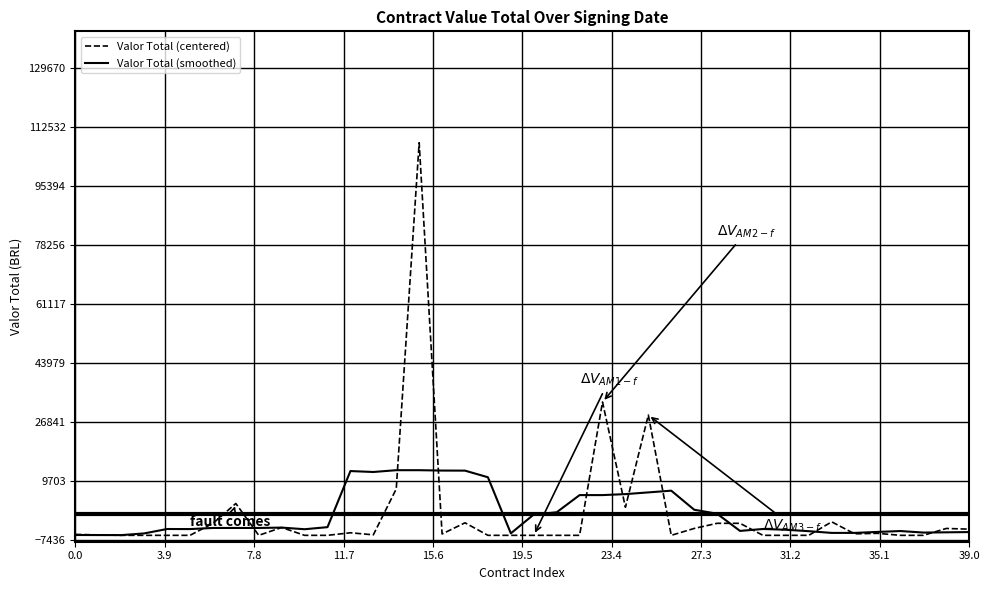

How many distinct data groups are displayed?

2